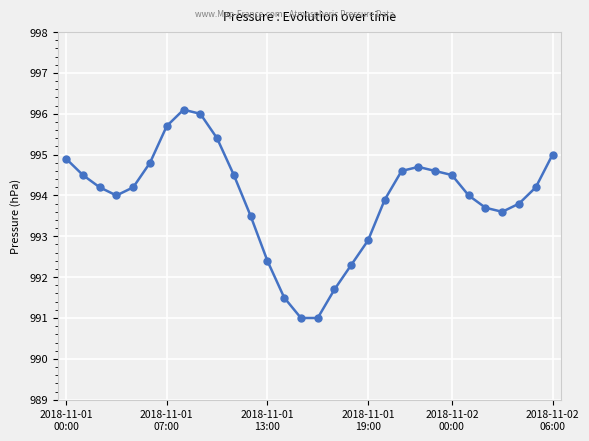

What is the maximum value shown in the chart?

996.1